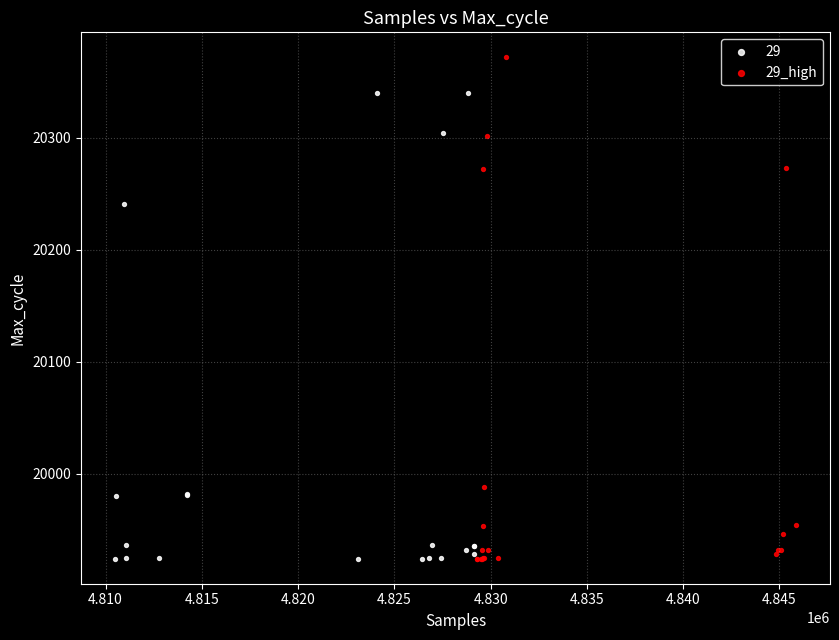

Which series contains the highest Y value?

29_high